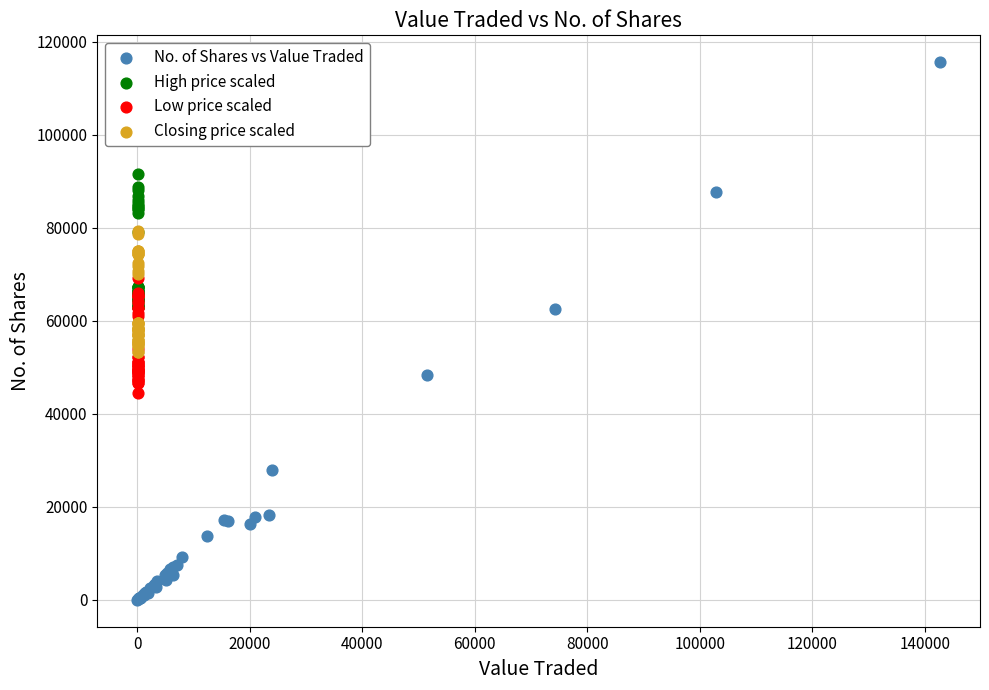

Which series contains the lowest Y value?

No. of Shares vs Value Traded